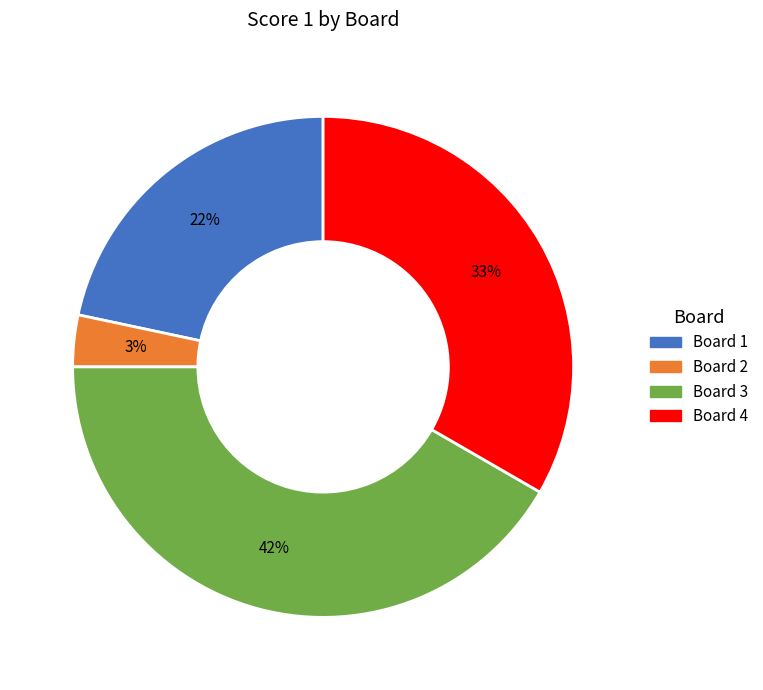

How many segments does this pie chart have?

4